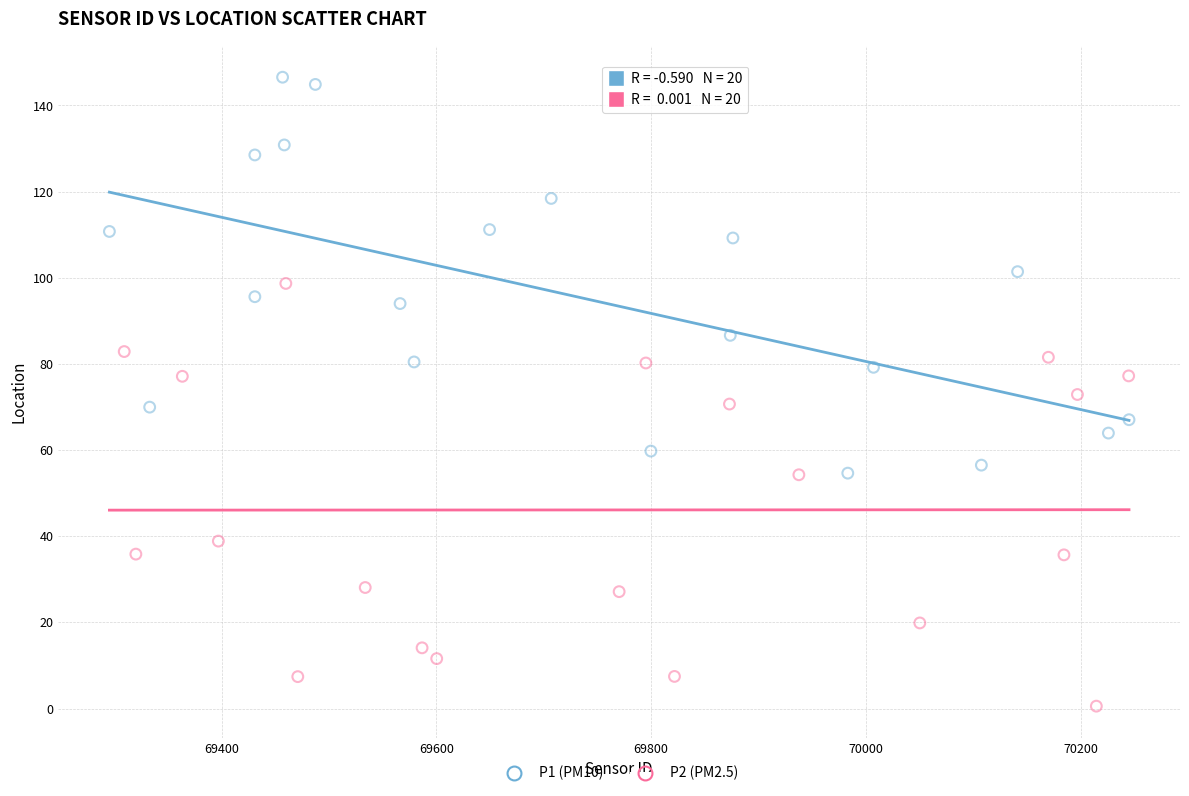

Which series reaches the minimum Y coordinate?

P2 (PM2.5)